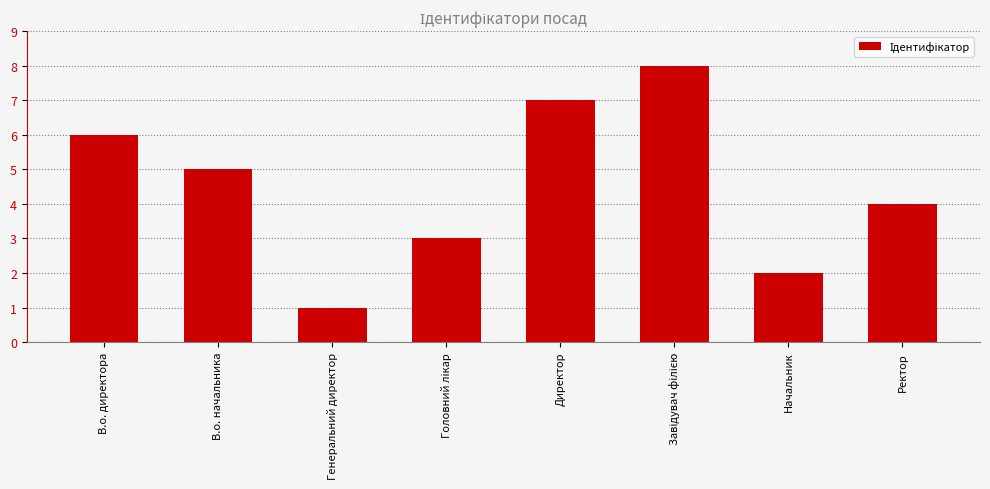

What is the sum of all values?

36